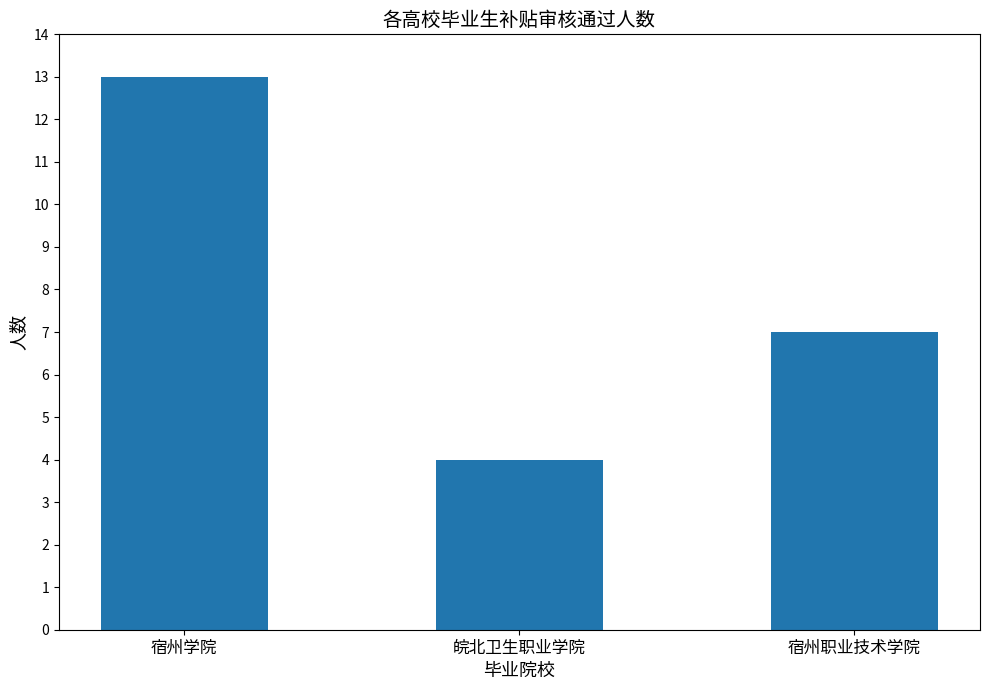

Rank the categories by value from lowest to highest.

皖北卫生职业学院, 宿州职业技术学院, 宿州学院